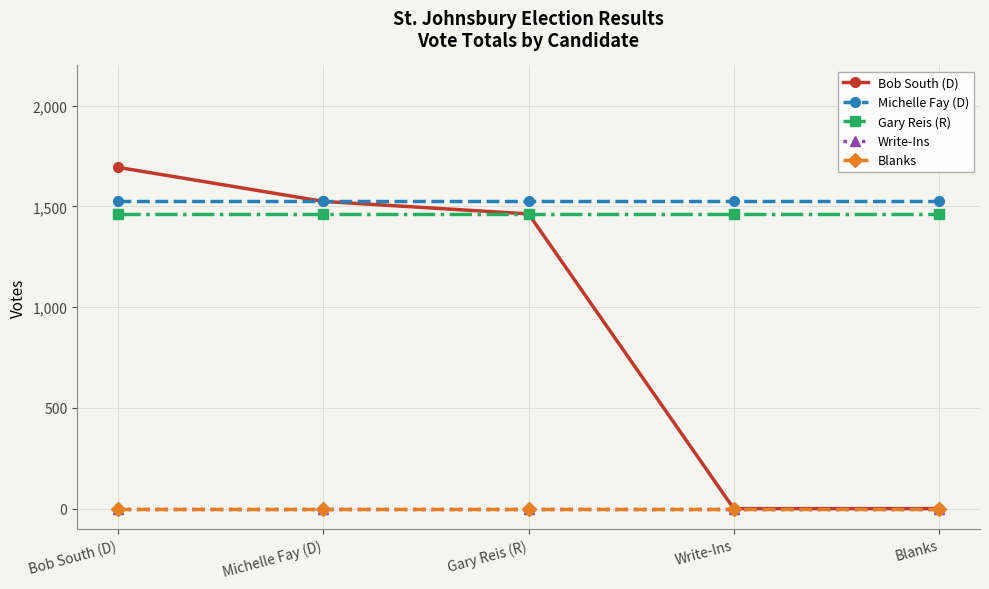

True or false: Gary Reis (R) has more than 1 interior local peaks.

False